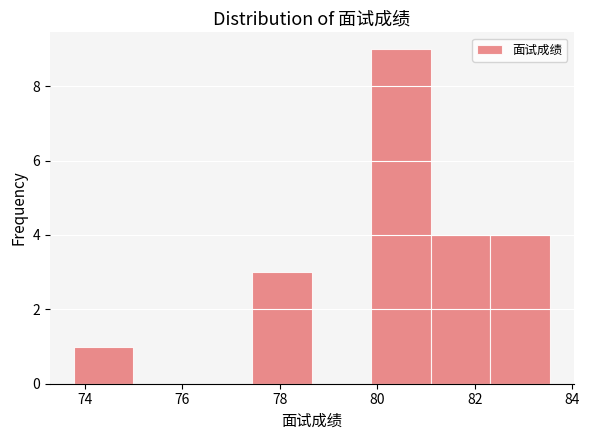

Over which range of the x-axis is the bar tallest?

79.88 to 81.10